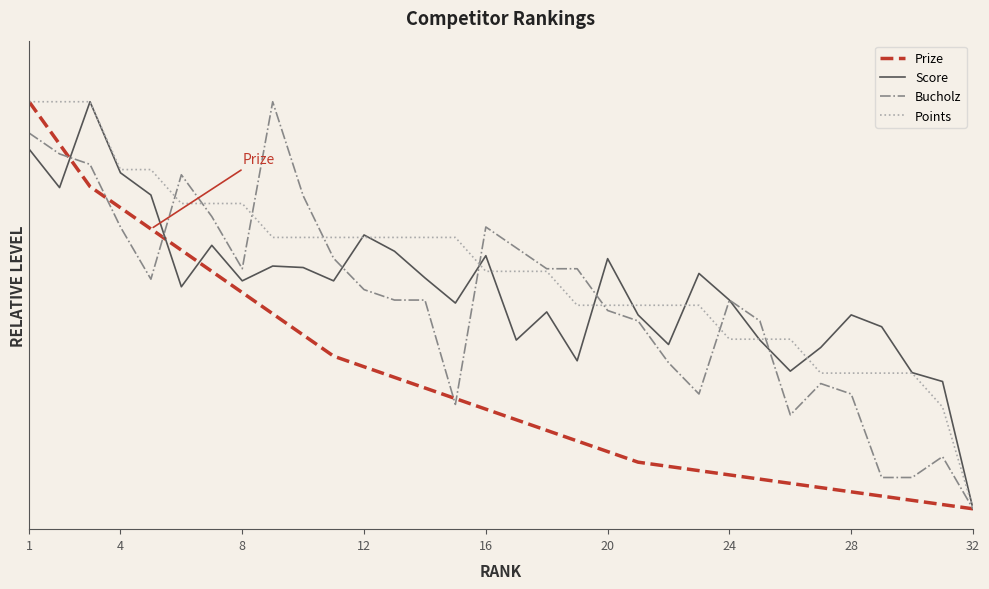

Which series has the largest range (max minus min)?

Prize